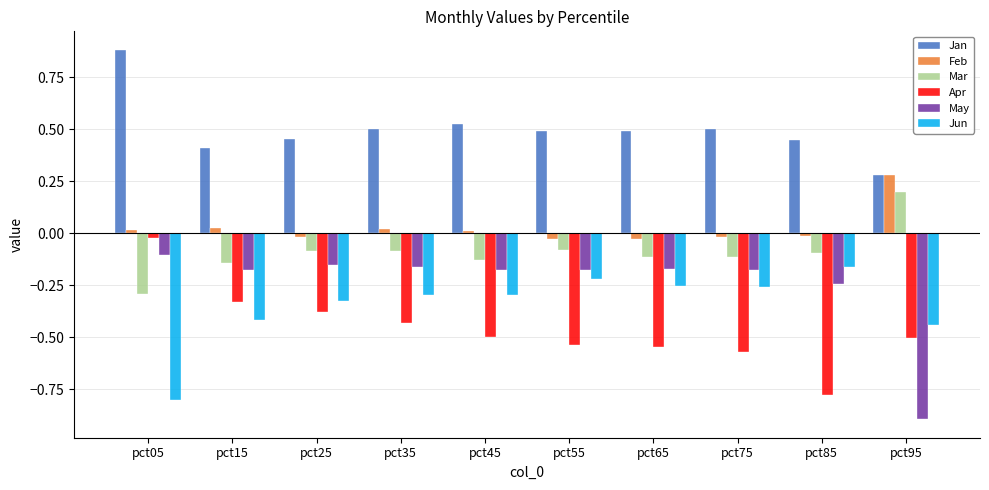

What is the difference between the maximum and minimum values in the Apr series?

0.8